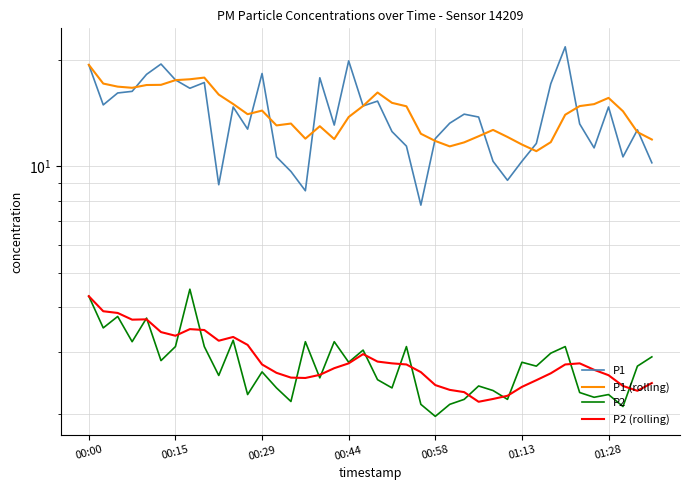

Reading left to right, list all the values displayed in this chart.

P1: 19.3	14.9	16.1	16.3	18.2	19.4	17.5	16.6	17.2	8.9	14.7	12.7	18.3	10.6	9.7	8.5	17.8	13.1	19.8	14.8	15.3	12.5	11.4	7.8	12.0	13.2	14.0	13.8	10.3	9.1	10.3	11.6	17.1	21.7	13.2	11.3	14.7	10.6	12.7	10.2
P1 (rolling): 19.3	17.1	16.8	16.6	17.0	17.0	17.5	17.6	17.8	15.9	15.0	14.0	14.4	13.0	13.2	12.0	13.0	11.9	13.8	14.8	16.1	15.1	14.8	12.4	11.8	11.4	11.7	12.2	12.7	12.1	11.5	11.0	11.7	14.0	14.8	15.0	15.6	14.3	12.5	11.9
P2: 4.3	3.5	3.8	3.2	3.7	2.8	3.1	4.5	3.1	2.6	3.2	2.3	2.6	2.4	2.2	3.2	2.5	3.2	2.8	3.0	2.5	2.4	3.1	2.1	2.0	2.1	2.2	2.4	2.3	2.2	2.8	2.7	3.0	3.1	2.3	2.2	2.3	2.1	2.7	2.9
P2 (rolling): 4.3	3.9	3.9	3.7	3.7	3.4	3.3	3.5	3.5	3.2	3.3	3.1	2.8	2.6	2.5	2.5	2.6	2.7	2.8	3.0	2.8	2.8	2.8	2.6	2.4	2.3	2.3	2.2	2.2	2.3	2.4	2.5	2.6	2.8	2.8	2.7	2.6	2.4	2.3	2.4